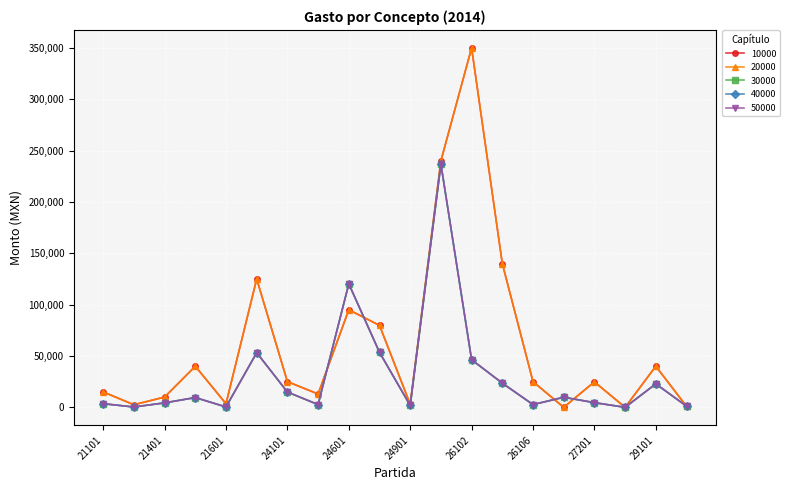

Is this an area chart (filled region under the line)?

No